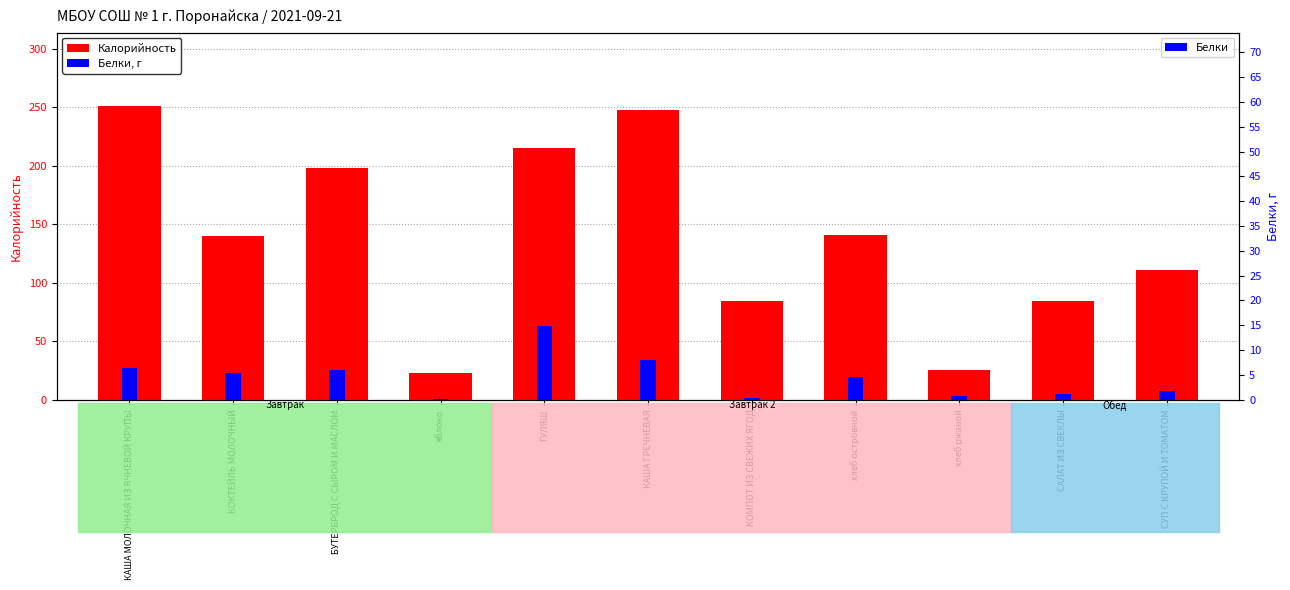

What is the difference between the highest and lowest values at КАША ГРЕЧНЕВАЯ?

240.0